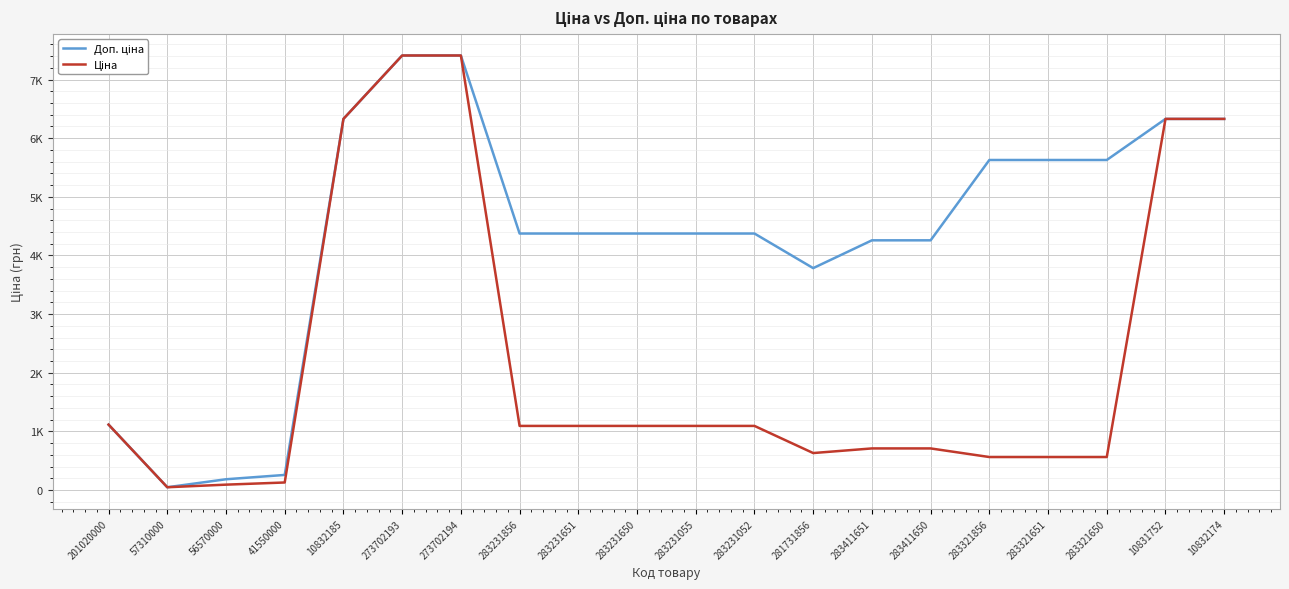

Does the chart display data point markers on the line(s)?

No